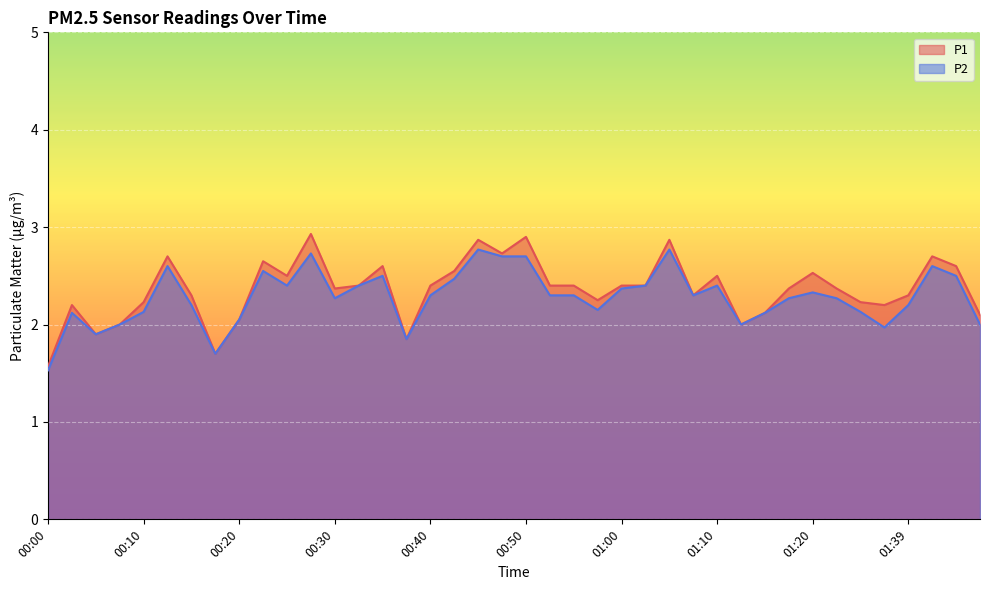

What is the difference between the maximum and minimum values in the P1 series?

1.4